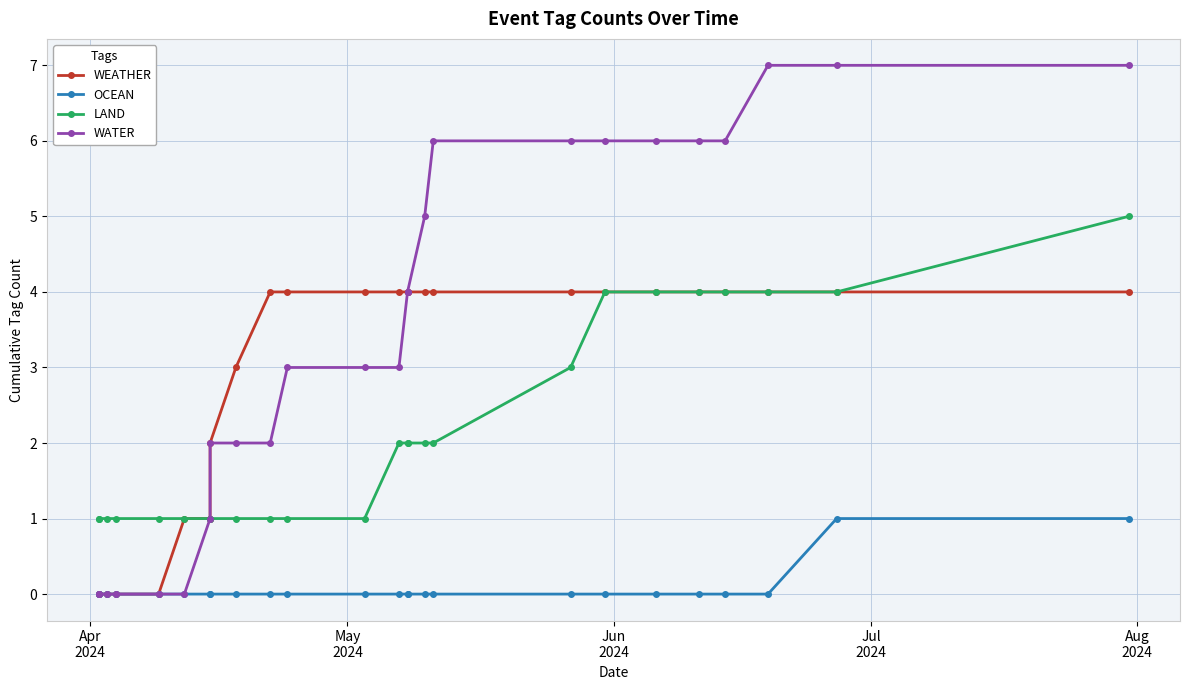

Reading left to right, what are all the values shown in this chart?

WEATHER: 0	0	0	0	0	1	1	2	3	4	4	4	4	4	4	4	4	4	4	4	4	4	4	4	4
OCEAN: 0	0	0	0	0	0	0	0	0	0	0	0	0	0	0	0	0	0	0	0	0	0	0	1	1
LAND: 1	1	1	1	1	1	1	1	1	1	1	1	2	2	2	2	2	3	4	4	4	4	4	4	5
WATER: 0	0	0	0	0	0	1	2	2	2	3	3	3	4	4	5	6	6	6	6	6	6	7	7	7